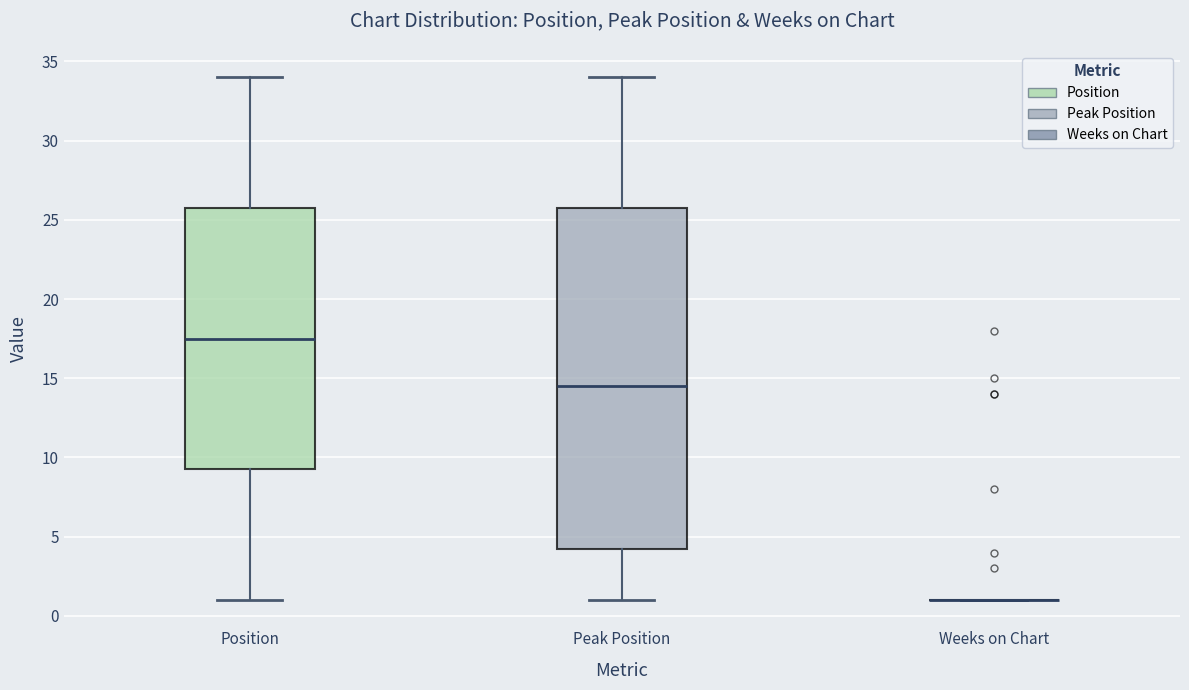

Reading left to right, transcribe this box plot: for each box, give where its median line is, the range the box spans, and where its two whiskers end, as read against the y-axis. The values are not printed on the chart, so give them approximately, as read against the axis.

Position: median 17.5, box 9.5 to 26.0, whiskers 1.0 to 34.0
Peak Position: median 14.5, box 4.5 to 26.0, whiskers 1.0 to 34.0
Weeks on Chart: box collapsed to a line at 1.0, whiskers 1.0 to 1.0